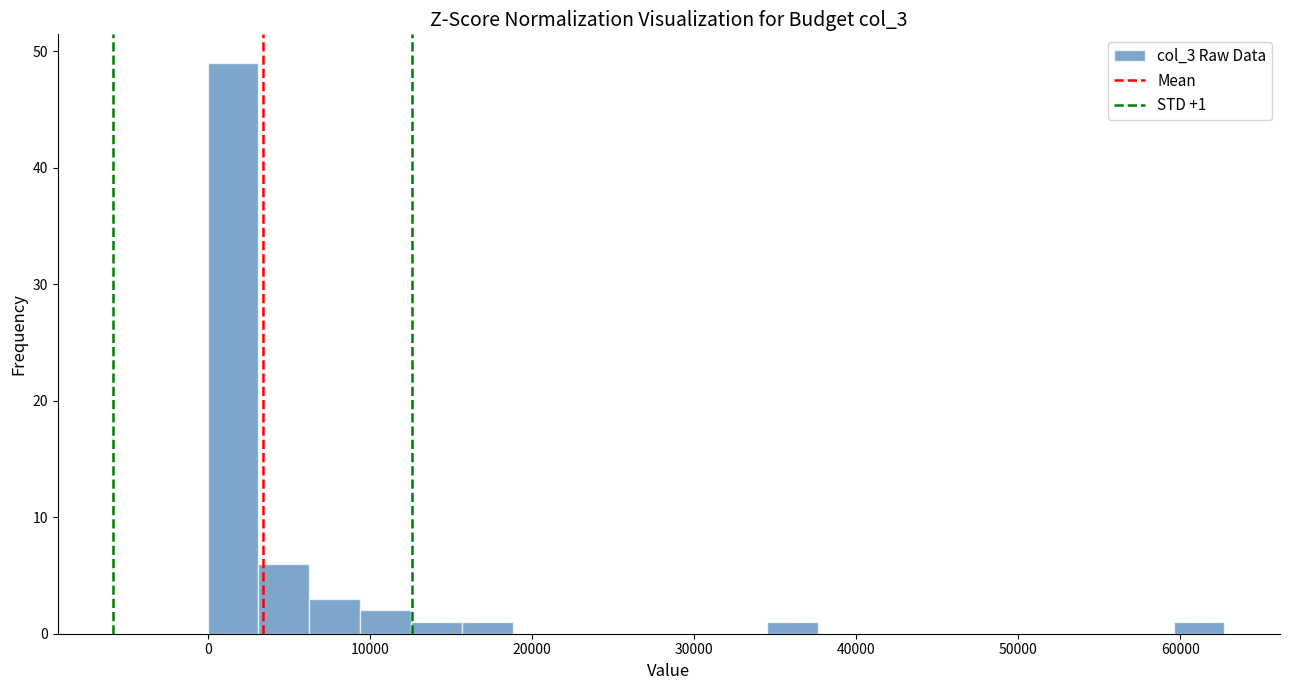

Around what value on the x-axis is the tallest bar? Give the approximate position of its centre, as read against the axis.

2000